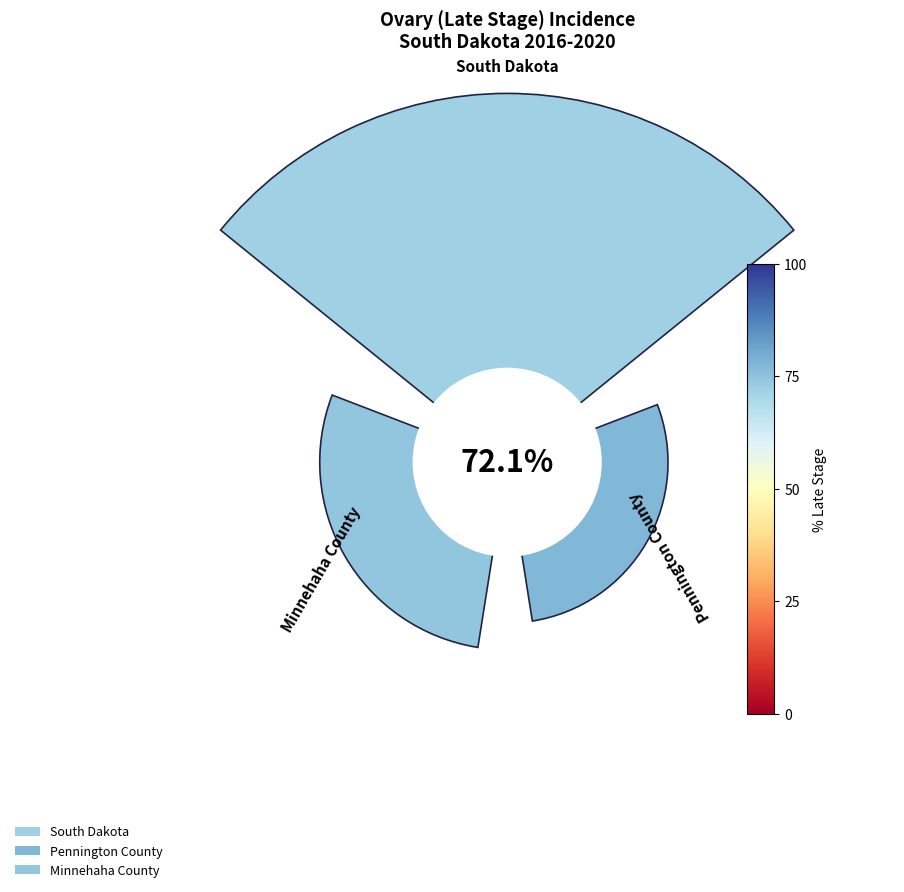

To the nearest percent, what percentage of the pie is South Dakota?

54%